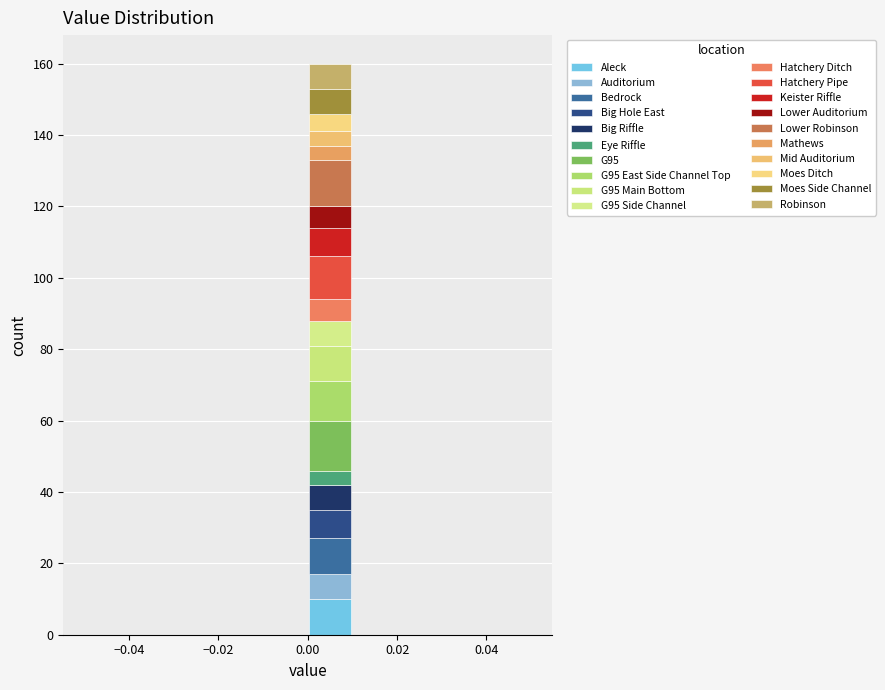

What is the total height of the stacked bar covering 0.00 to 0.01 on the x-axis? The values are not printed on the chart, so give them approximately, as read against the axis.

160